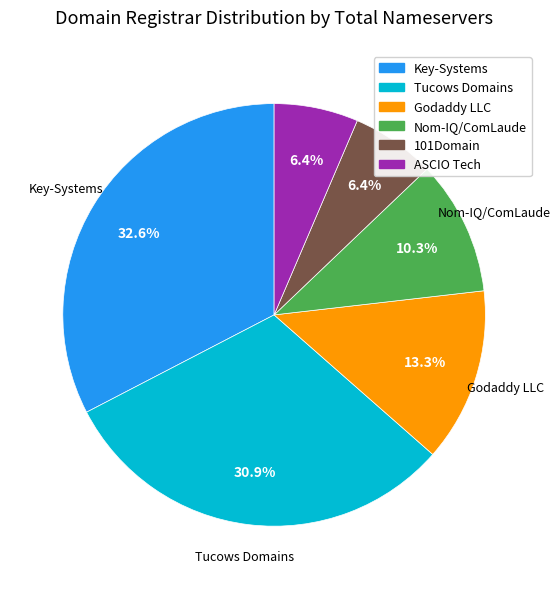

Does any single category account for the majority?

No